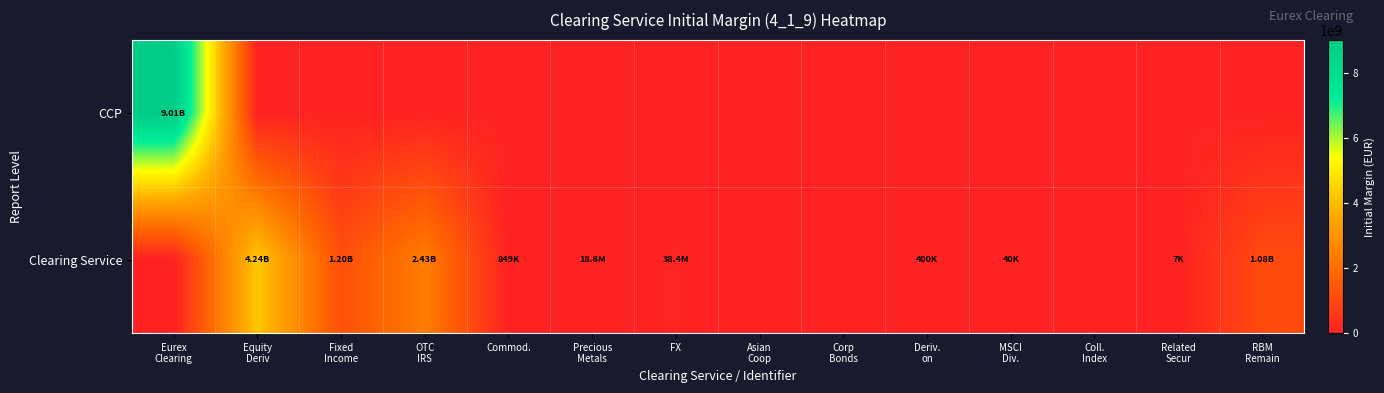

Rank the series at Fixed Income from highest to lowest value.

Clearing Service, CCP